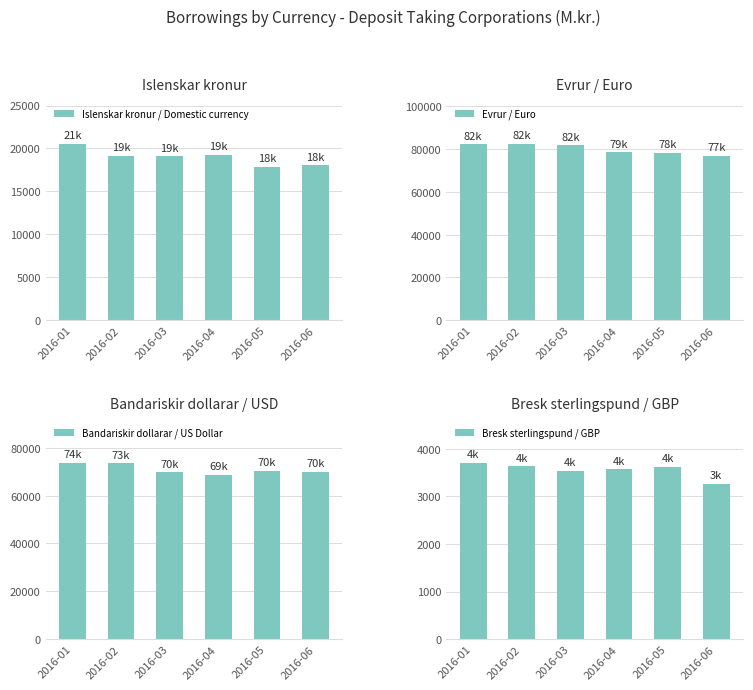

What is the minimum value for Evrur / Euro?

76808.4